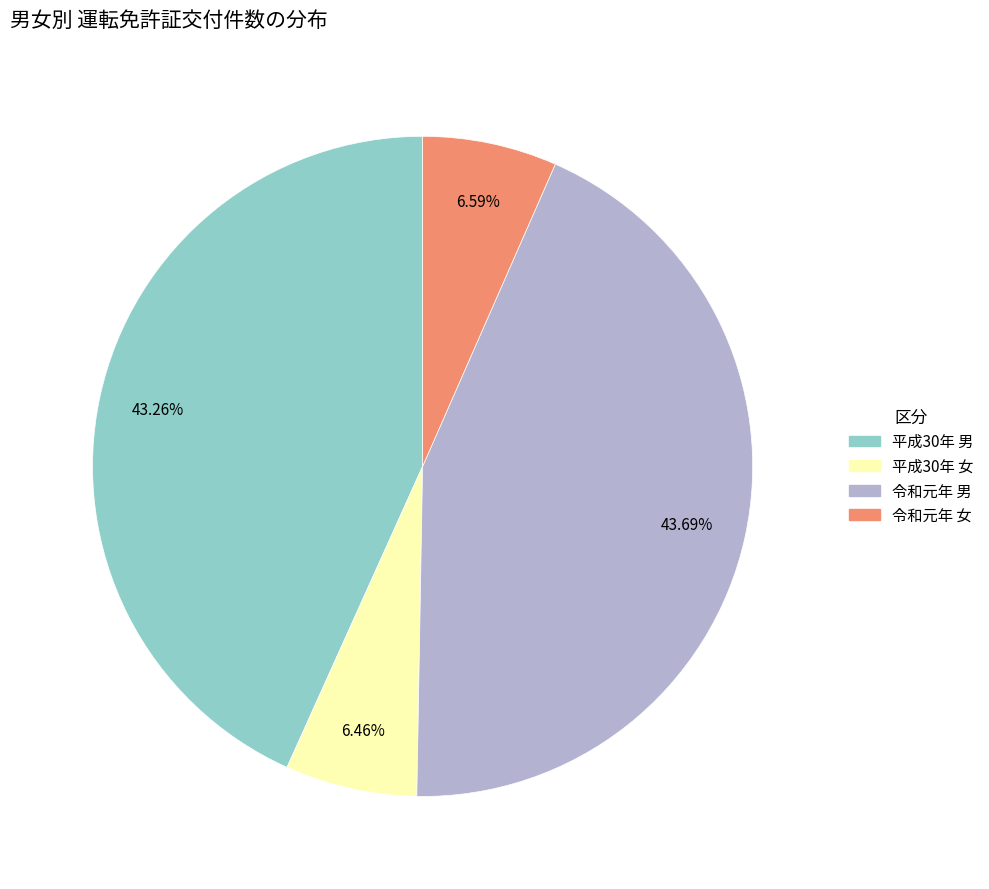

Is there any slice that represents more than half of the pie?

No